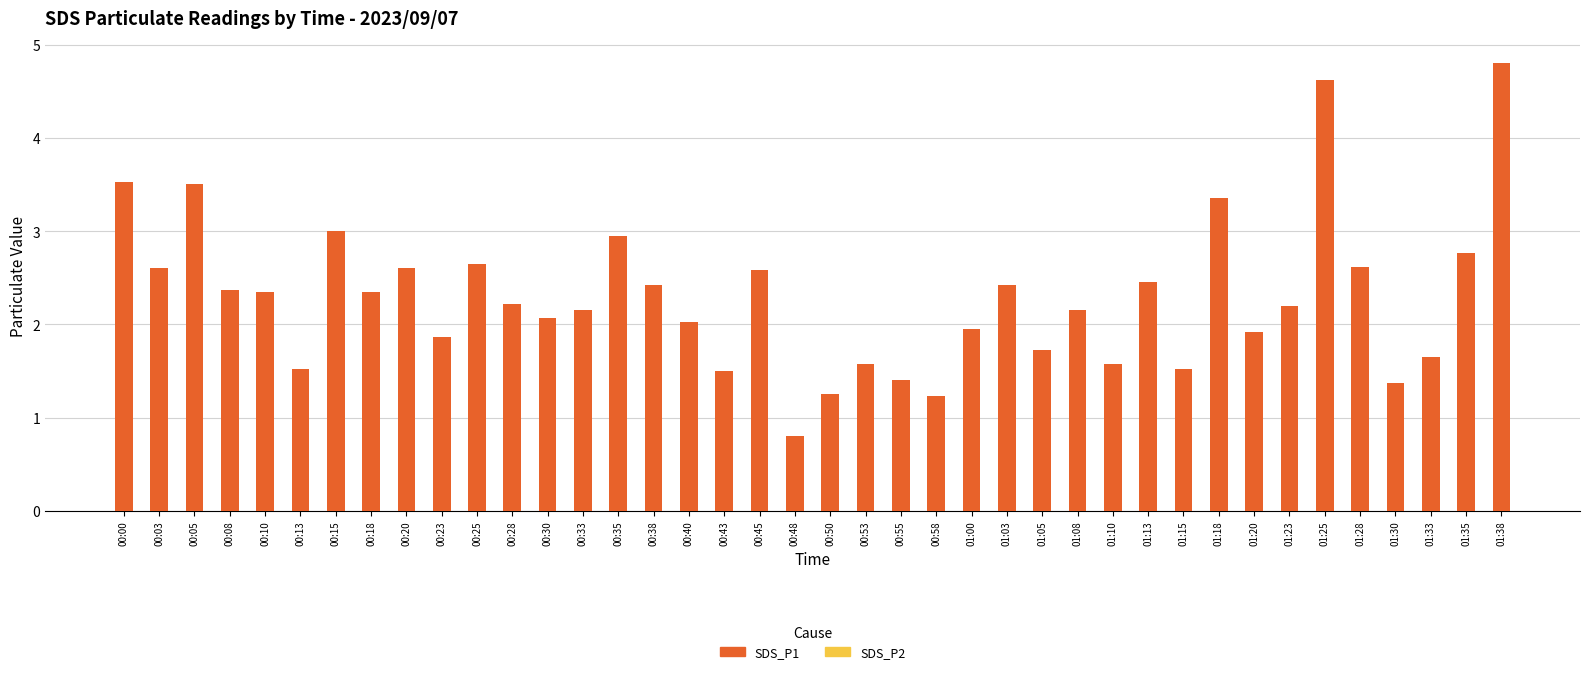

List the series in order of their peak value, lowest first.

SDS_P2, SDS_P1